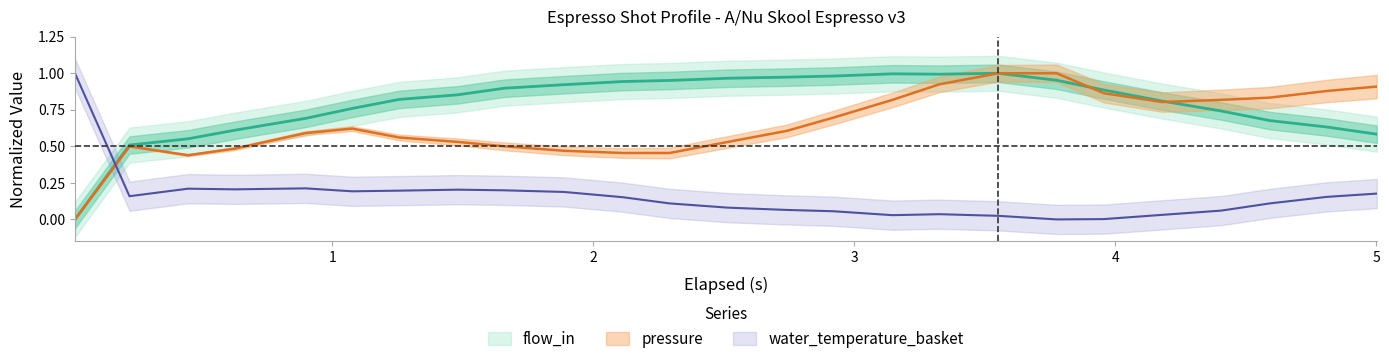

What is the difference between the maximum and minimum values in the pressure series?

1.0